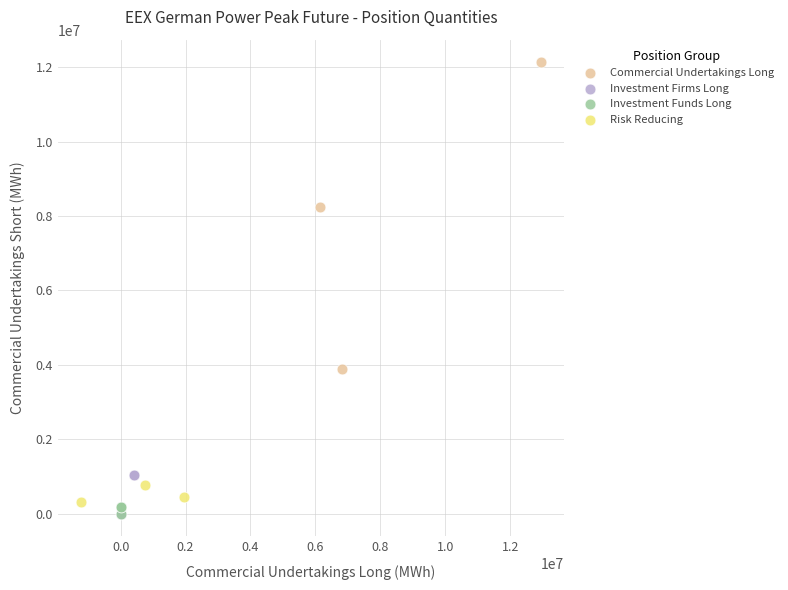

Which series has the widest spread of Y values?

Commercial Undertakings Long